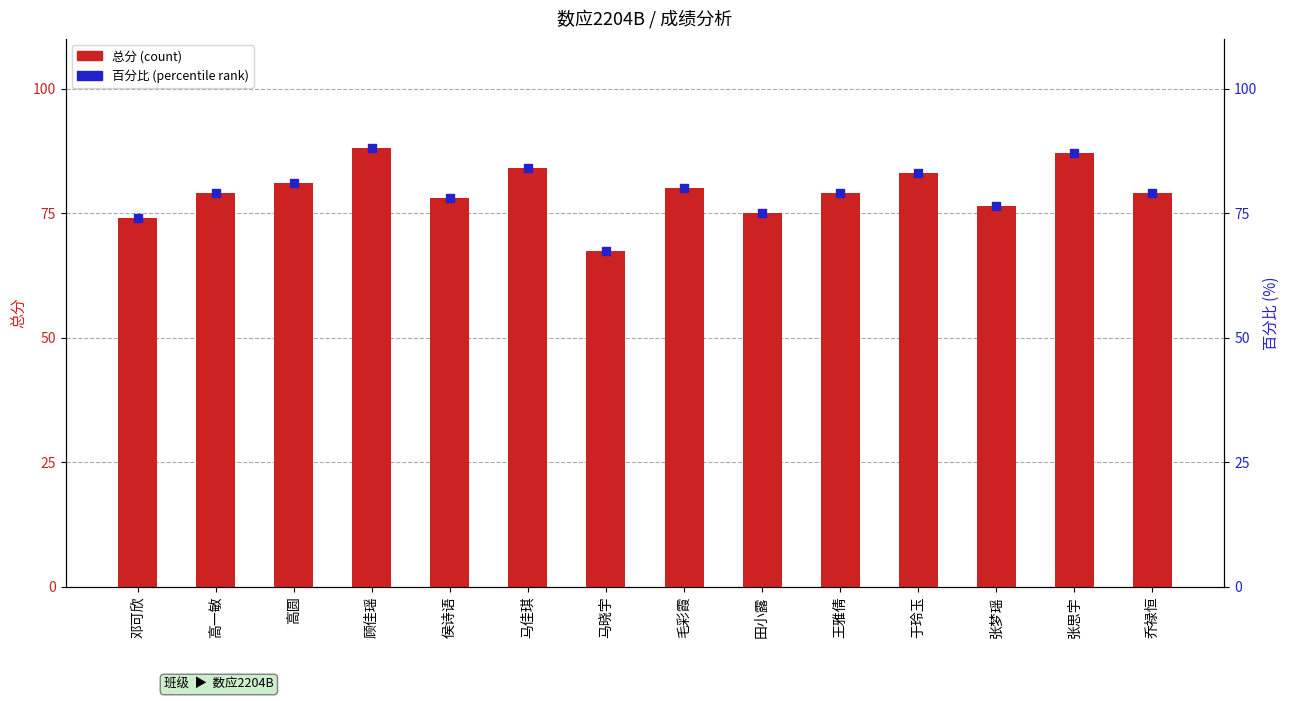

Which series has the widest spread of Y values?

总分